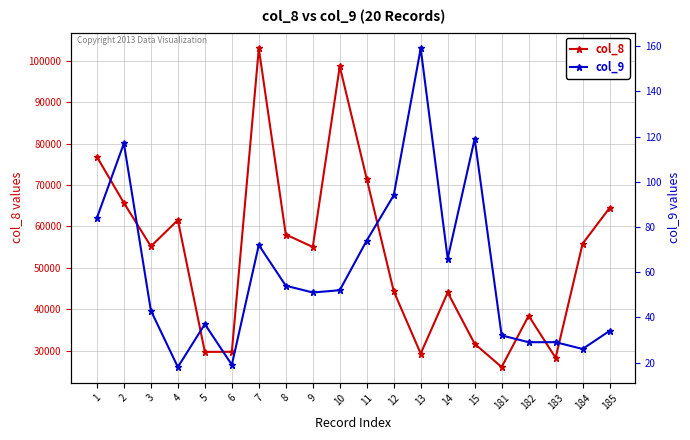

The col_9 series shows 33 at 1. True or false?

False